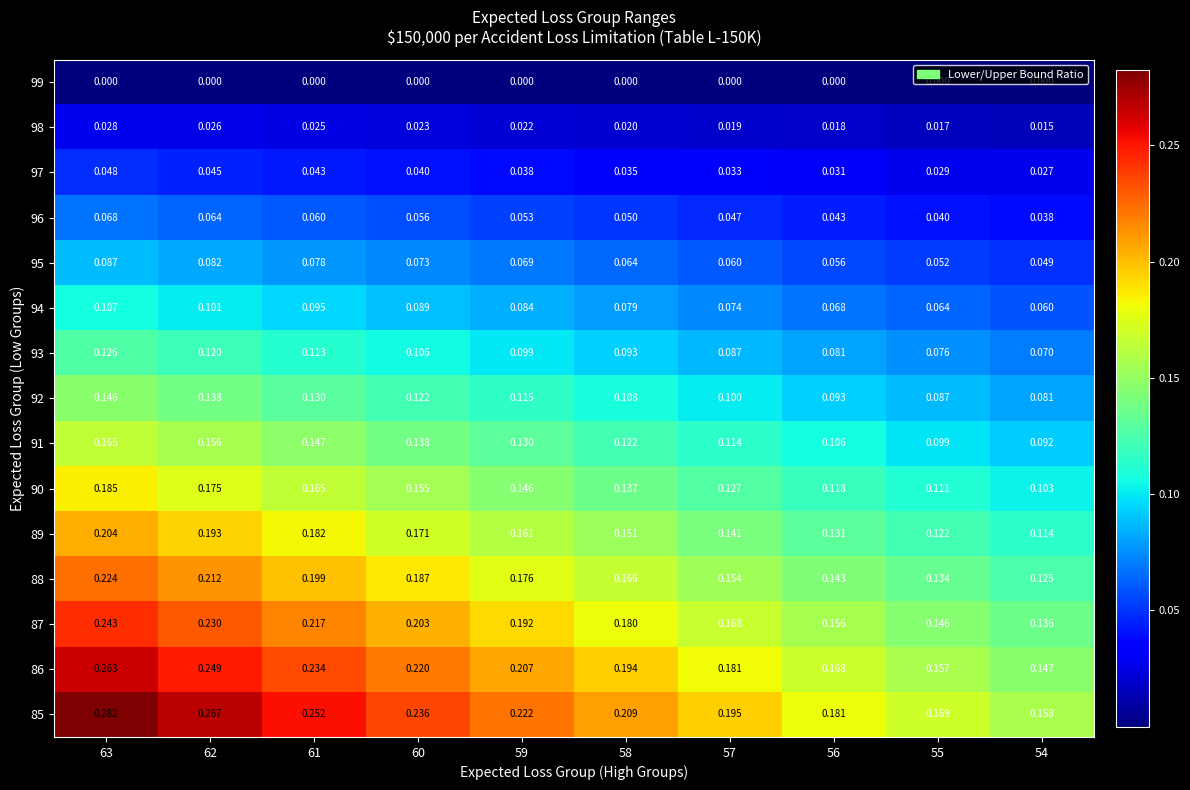

Is the value of 89 at 60 greater than the value of 97 at 61?

Yes